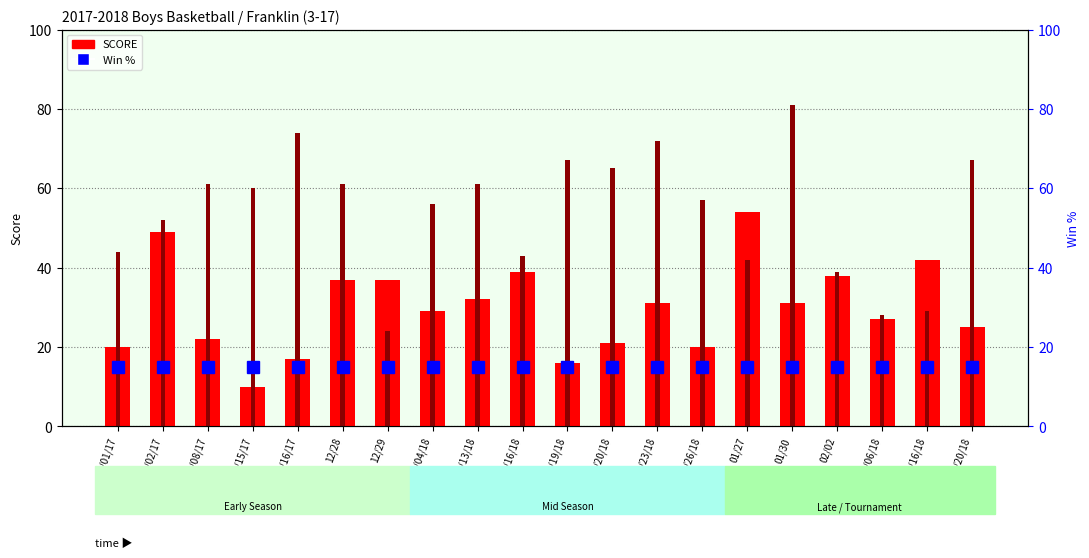

The Win % series shows 15 at 01/30. True or false?

True